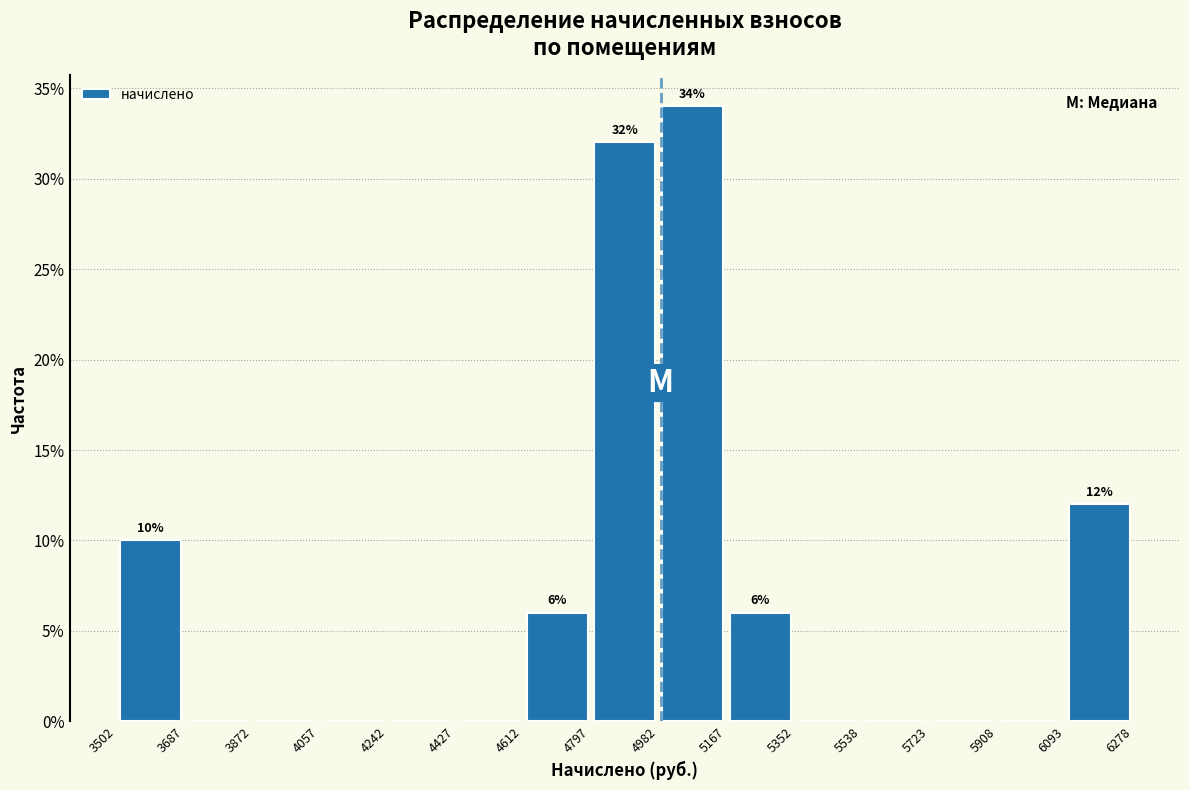

Which range on the x-axis has the tallest bar?

4982 to 5167